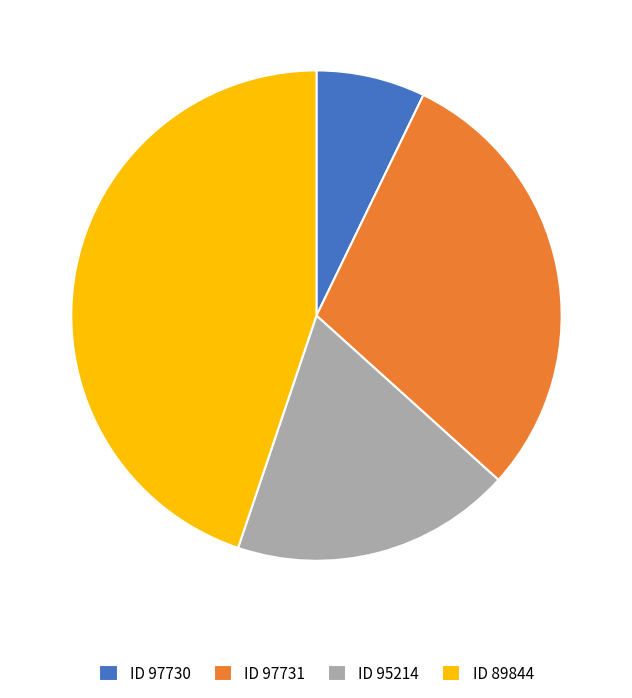

True or false: ID 97731 accounts for 30% of the total.

True